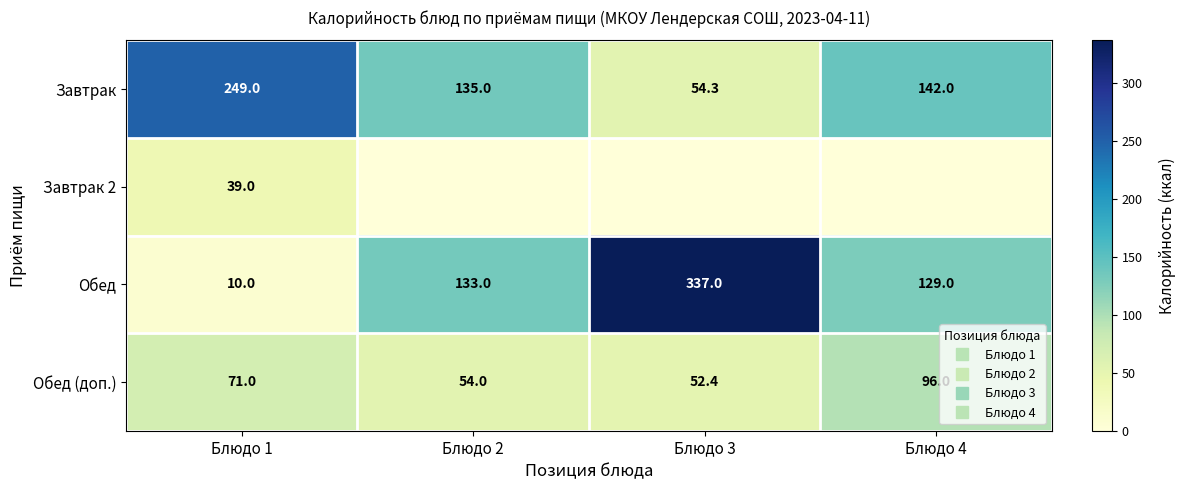

What is the total value across all series at Блюдо 1?

369.0